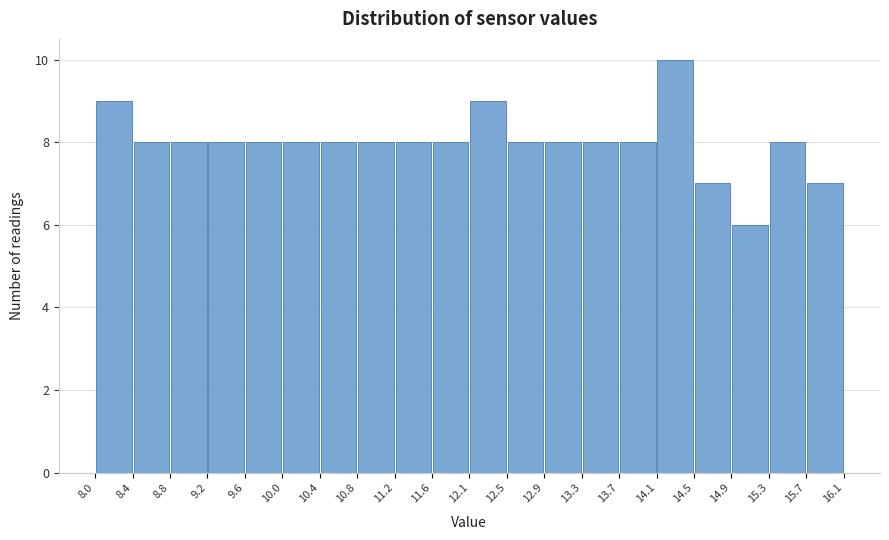

Reading left to right, list every bar in this chart as the range it spans on the x-axis followed by its height. The values are not printed on the chart, so give them approximately, as read against the axis.

8.0 to 8.4: 9
8.4 to 8.8: 8
8.8 to 9.2: 8
9.2 to 9.6: 8
9.6 to 10.0: 8
10.0 to 10.4: 8
10.4 to 10.8: 8
10.8 to 11.2: 8
11.2 to 11.6: 8
11.6 to 12.1: 8
12.1 to 12.5: 9
12.5 to 12.9: 8
12.9 to 13.3: 8
13.3 to 13.7: 8
13.7 to 14.1: 8
14.1 to 14.5: 10
14.5 to 14.9: 7
14.9 to 15.3: 6
15.3 to 15.7: 8
15.7 to 16.1: 7